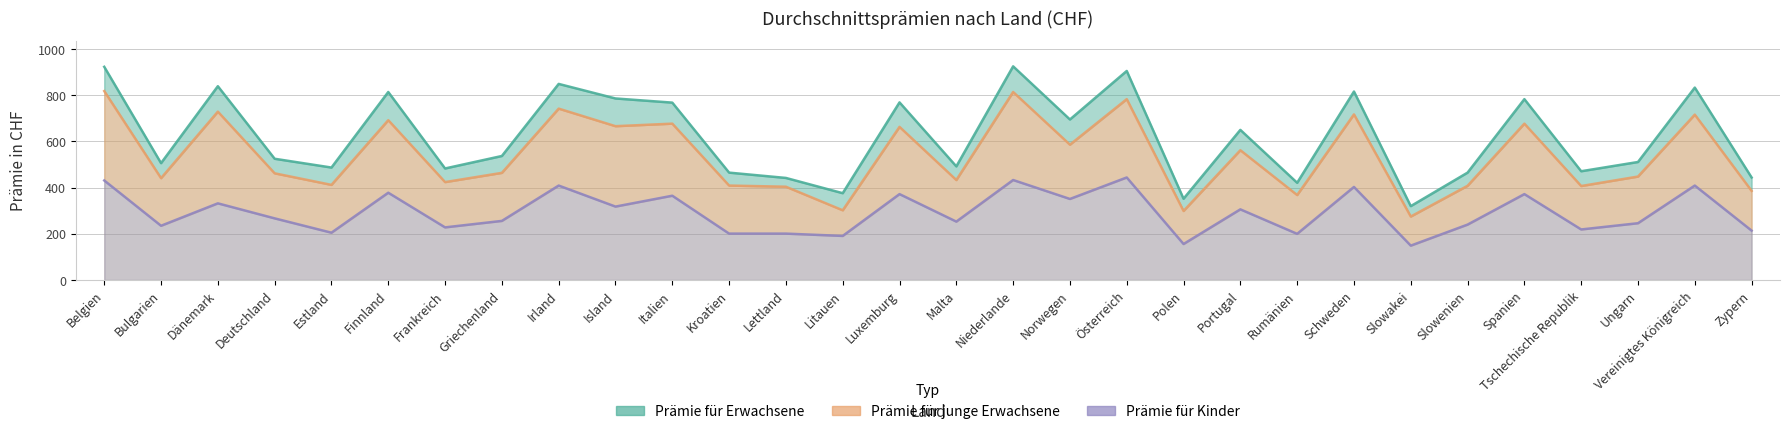

List the series in order of their peak value, lowest first.

Prämie für Kinder, Prämie für junge Erwachsene, Prämie für Erwachsene